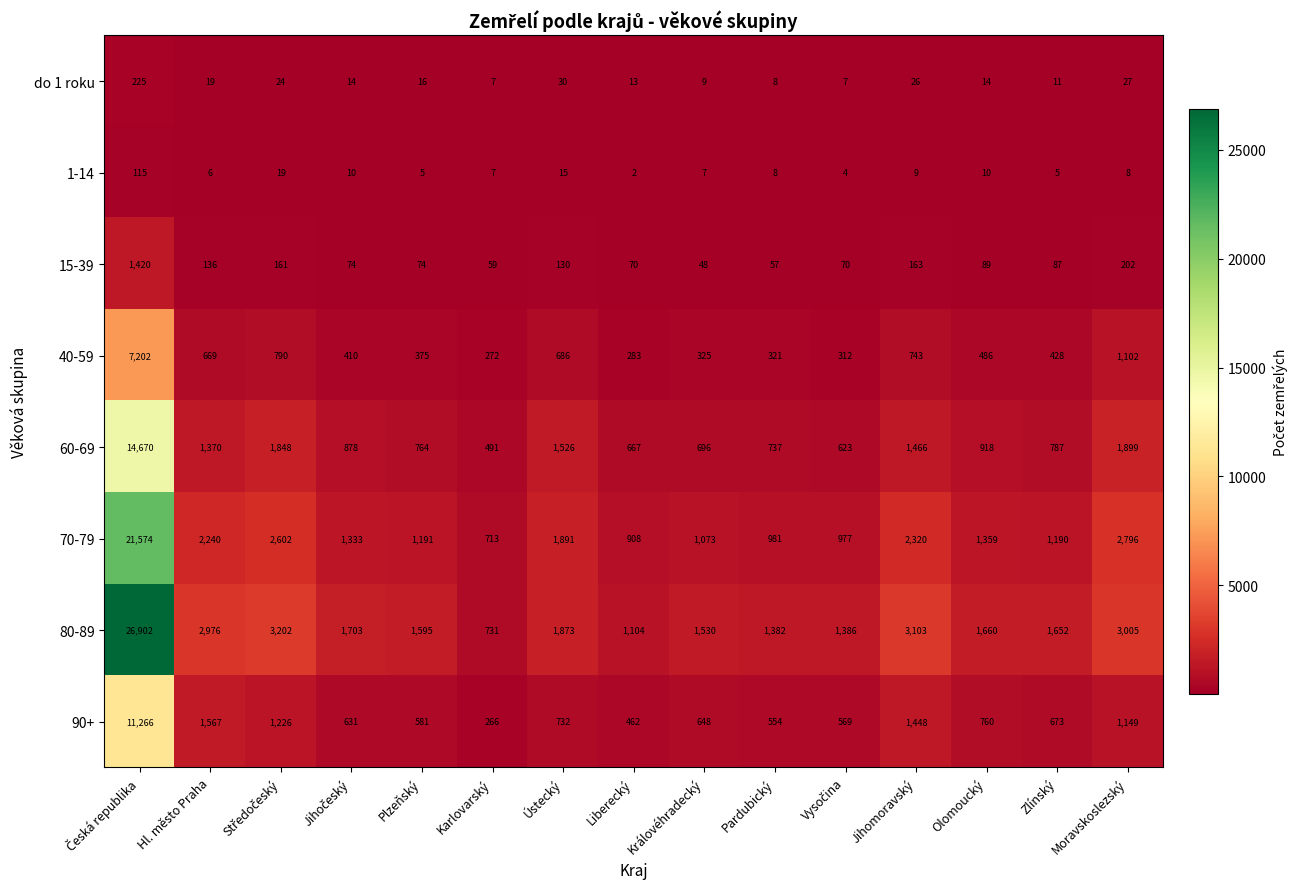

Rank the series by their maximum value, from lowest to highest.

1-14, do 1 roku, 15-39, 40-59, 90+, 60-69, 70-79, 80-89